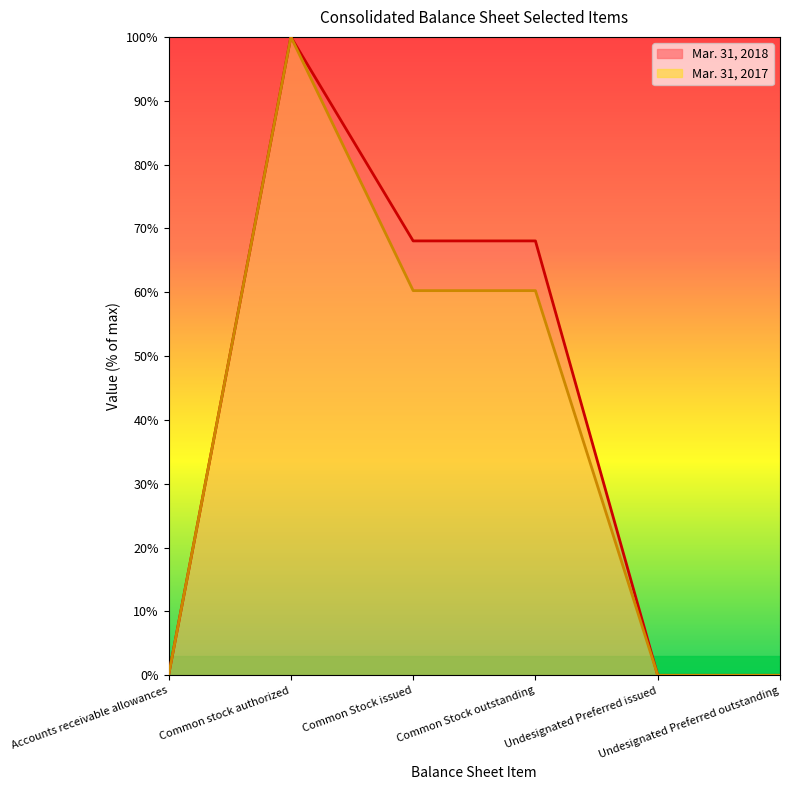

Is the value of Mar. 31, 2018 at Common stock authorized greater than the value of Mar. 31, 2017 at Undesignated Preferred issued?

Yes